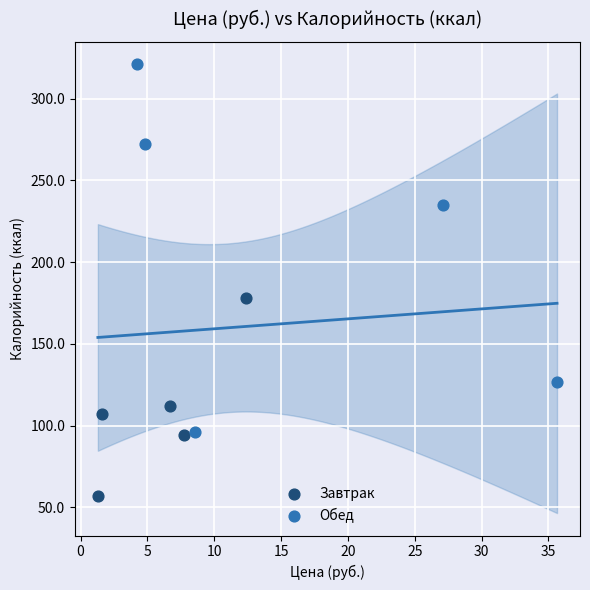

Which series reaches the minimum Y coordinate?

Завтрак